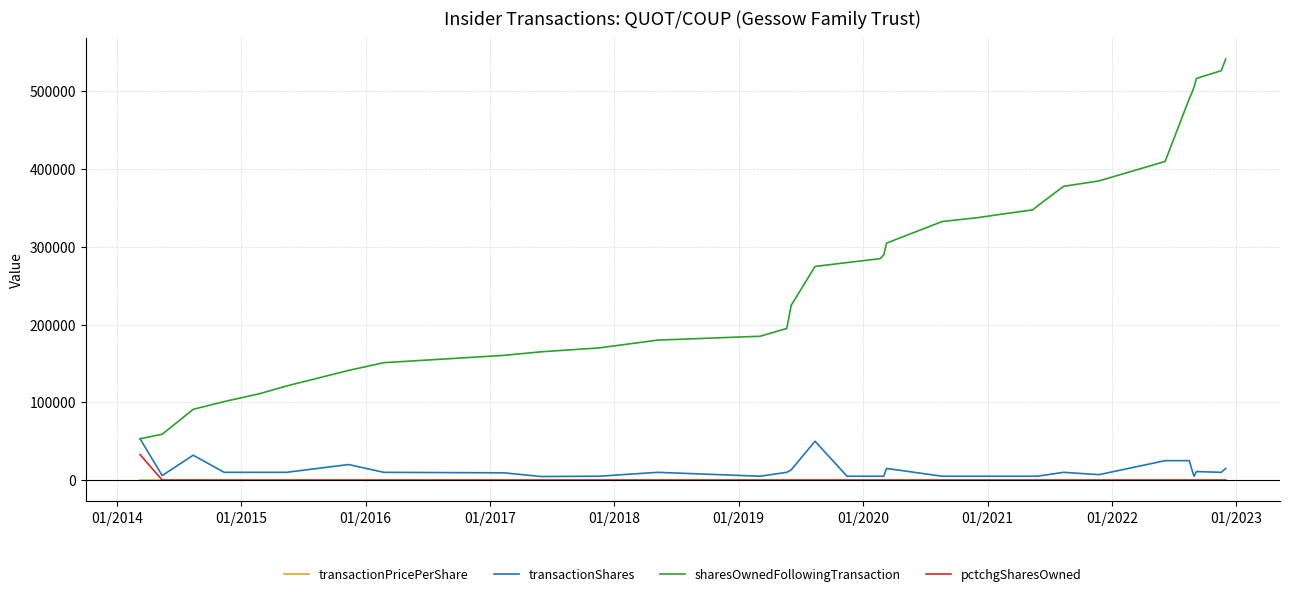

Which series has the largest total across all categories?

sharesOwnedFollowingTransaction